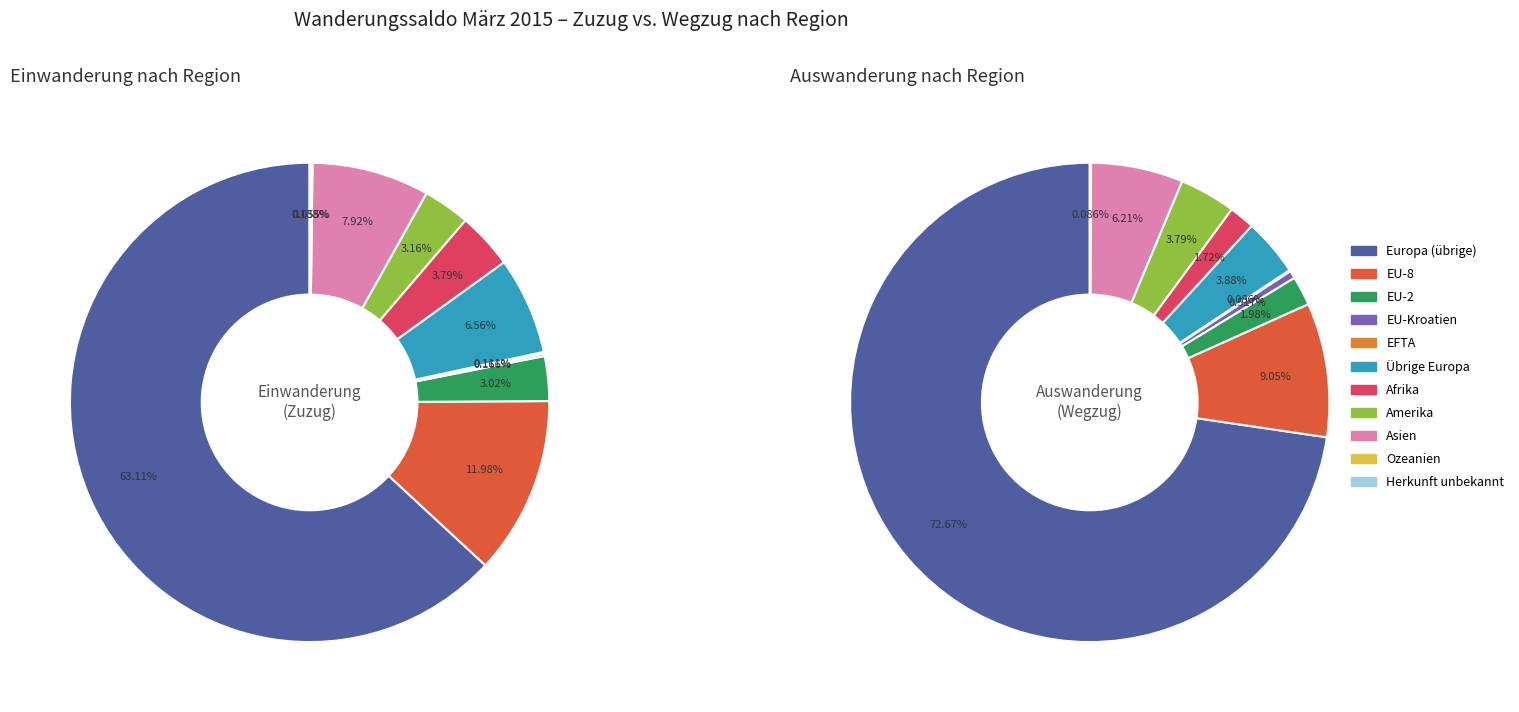

What is the spread (max minus min) of values at EU-2?

86